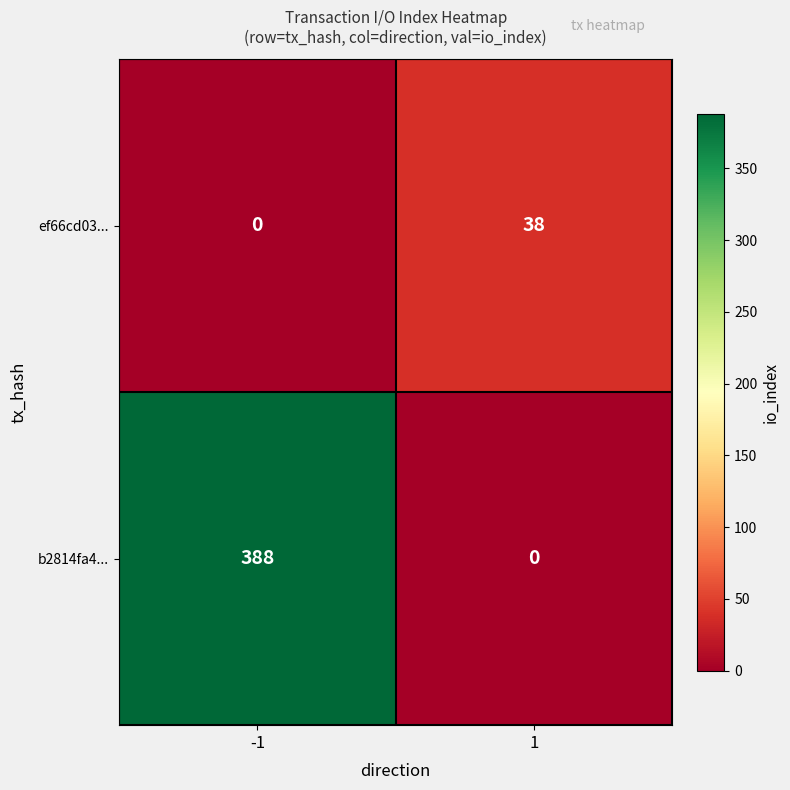

List the series in order of their overall mean, highest first.

b2814fa4..., ef66cd03...